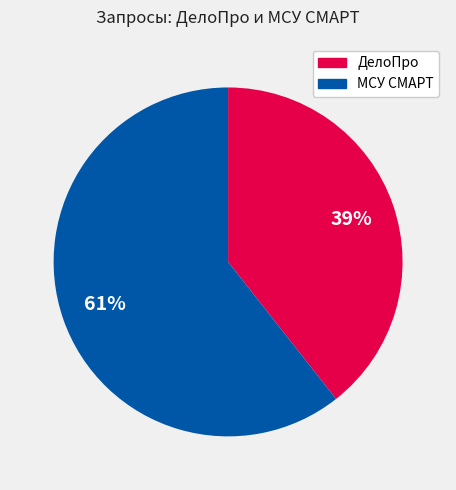

True or false: ДелоПро accounts for 34% of the total.

False